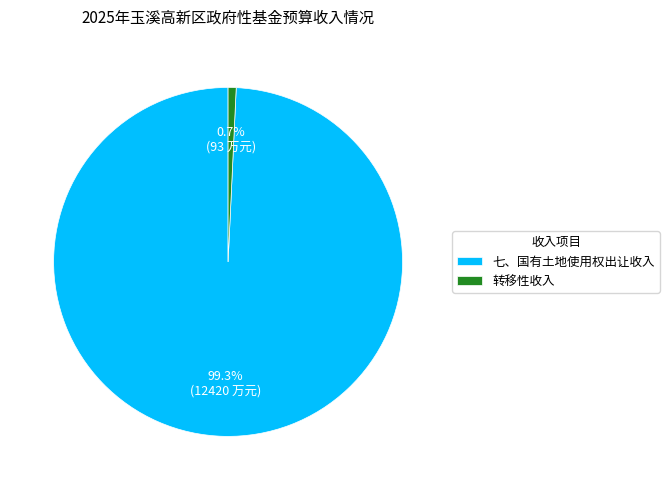

How many slices are in this pie chart?

2